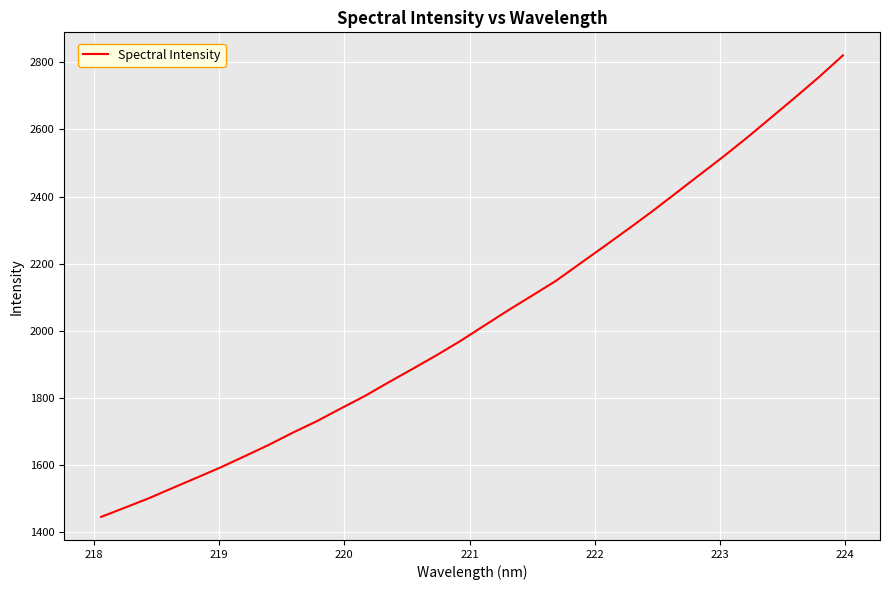

What is the minimum value shown in the chart?

1446.0